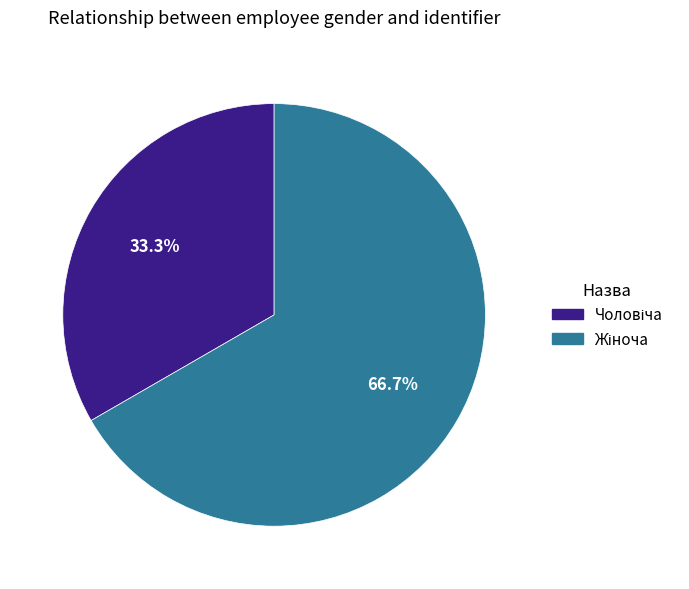

Is there a majority slice in this chart?

Yes